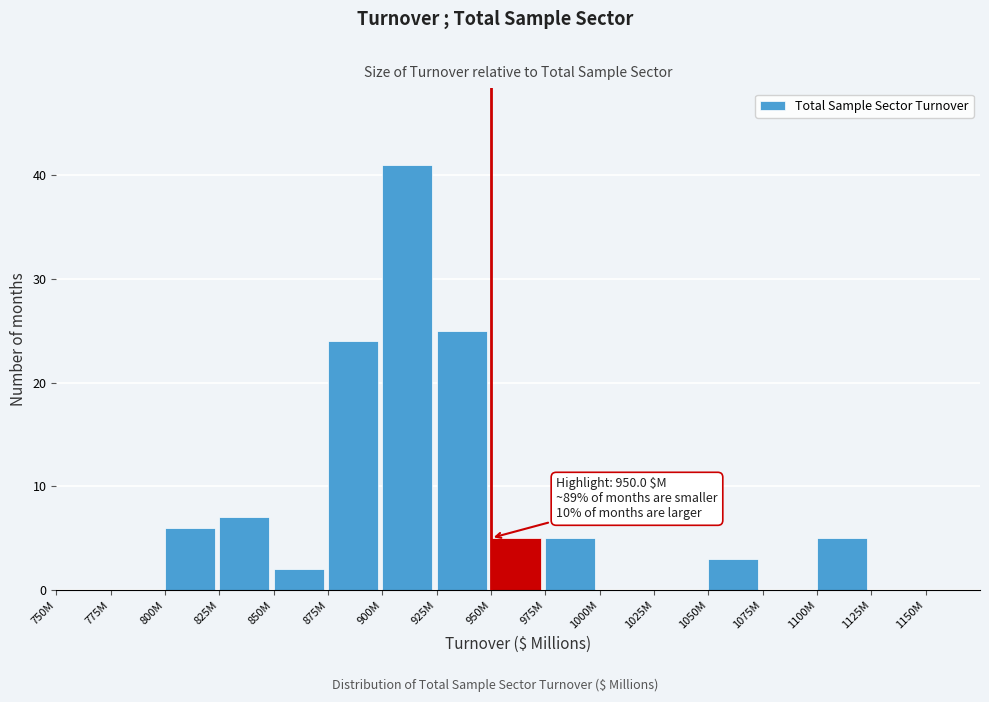

Reading left to right, what are all the values shown in this chart?

750M=0	775M=0	800M=6	825M=7	850M=2	875M=24	900M=41	925M=25	950M=5	975M=5	1000M=0	1025M=0	1050M=3	1075M=0	1100M=5	1125M=0	1150M=0